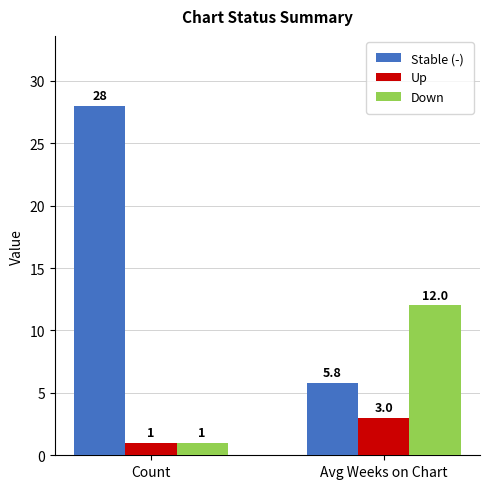

Where is Stable (-) nearest to the value 16?

Avg Weeks on Chart